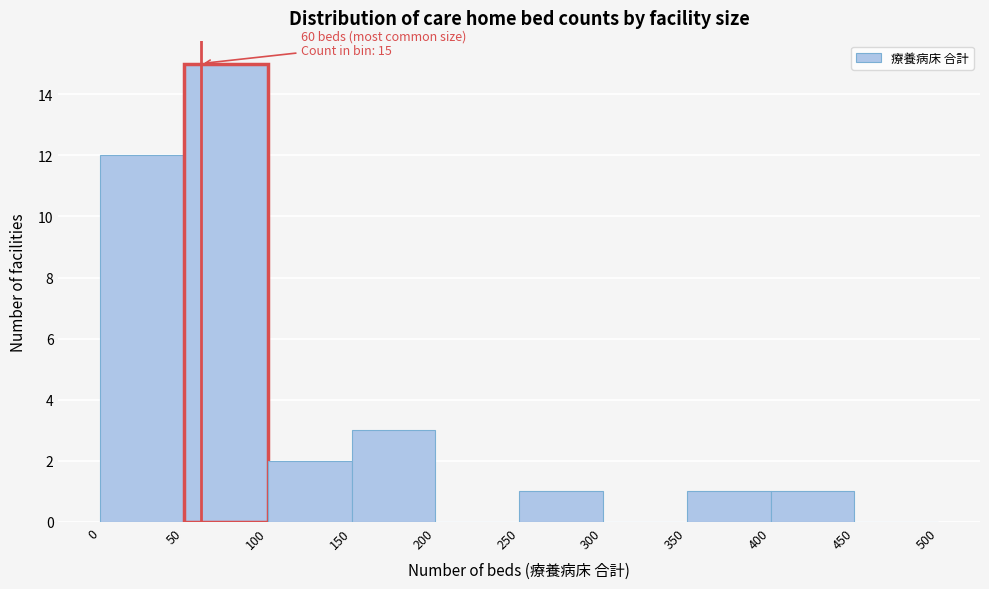

Which range on the x-axis has the tallest bar?

50 to 100